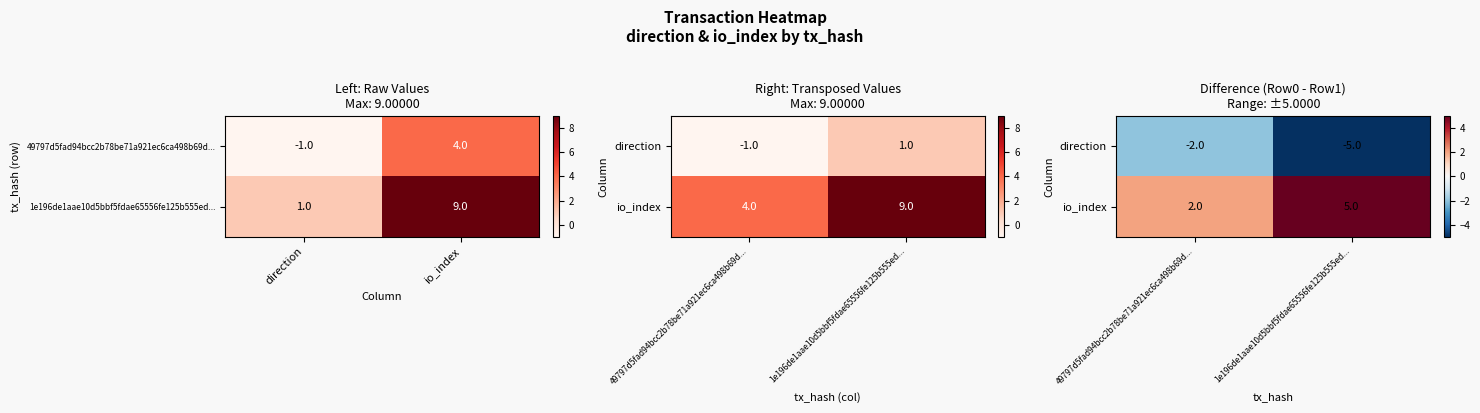

List the series in order of their overall mean, highest first.

io_index, direction